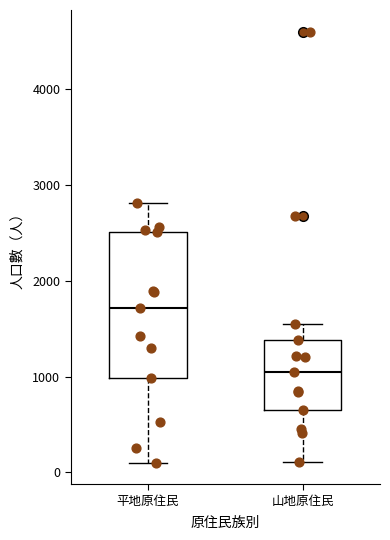

Which box is the tallest, from its lower edge to its upper edge?

平地原住民